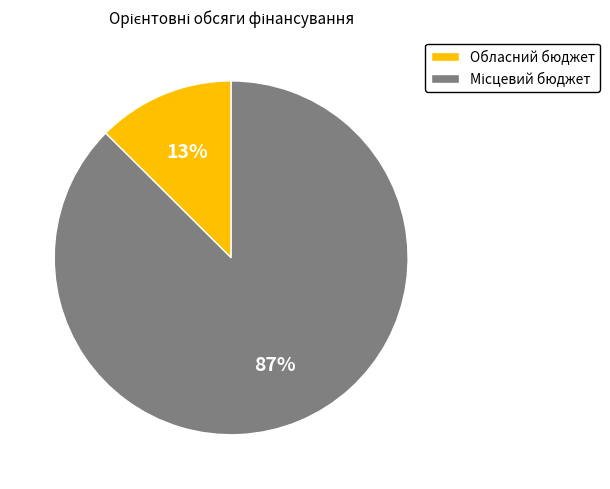

What is the smallest slice in the pie chart?

Обласний бюджет